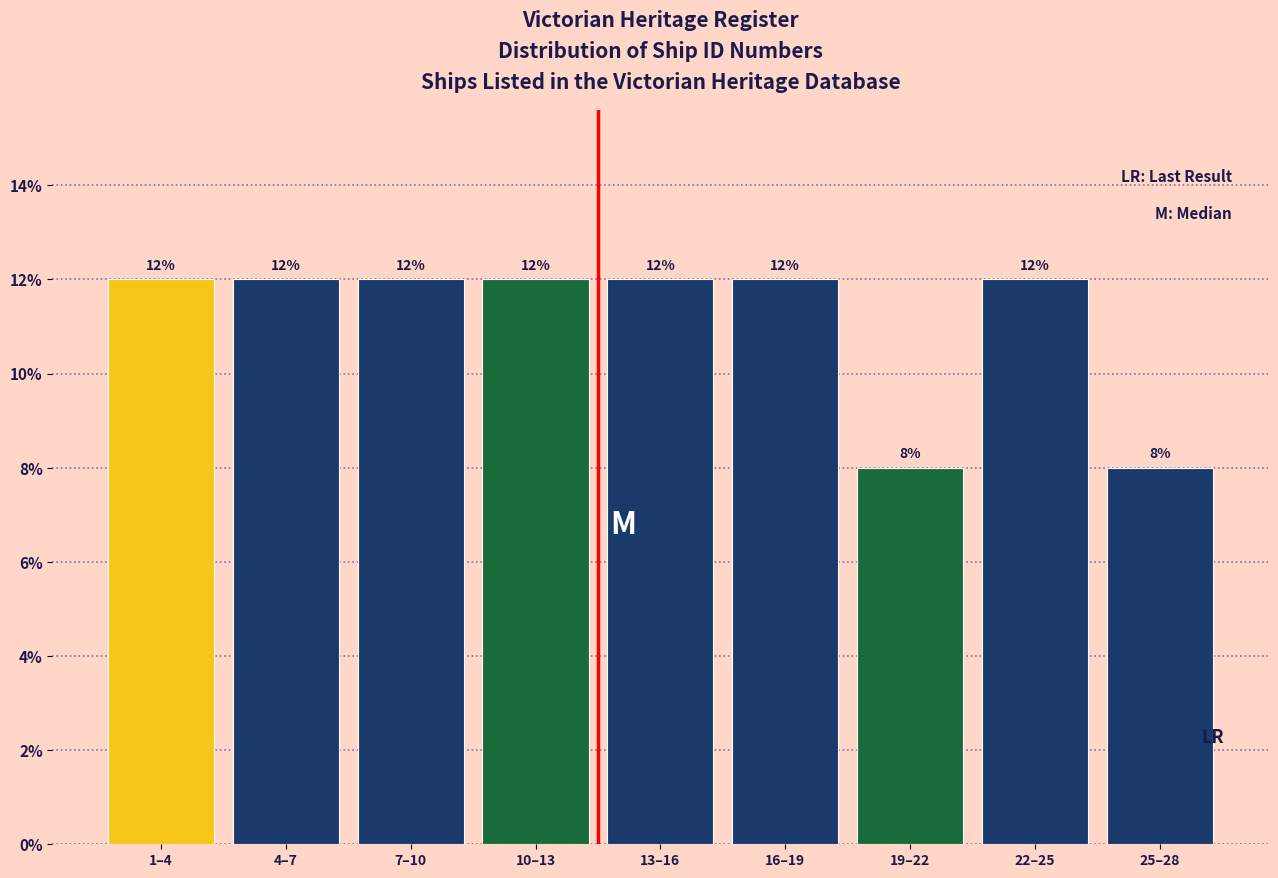

Reading right to left, what are all the values shown in this chart?

25–28=8	22–25=12	19–22=8	16–19=12	13–16=12	10–13=12	7–10=12	4–7=12	1–4=12